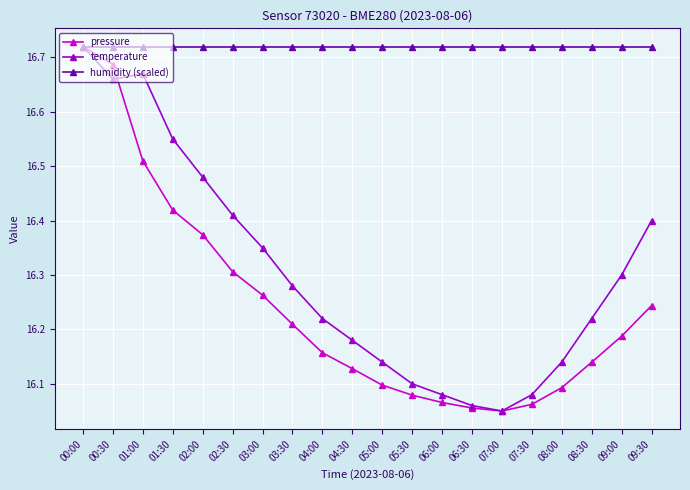

What are all the series names shown in the legend?

pressure, temperature, humidity (scaled)